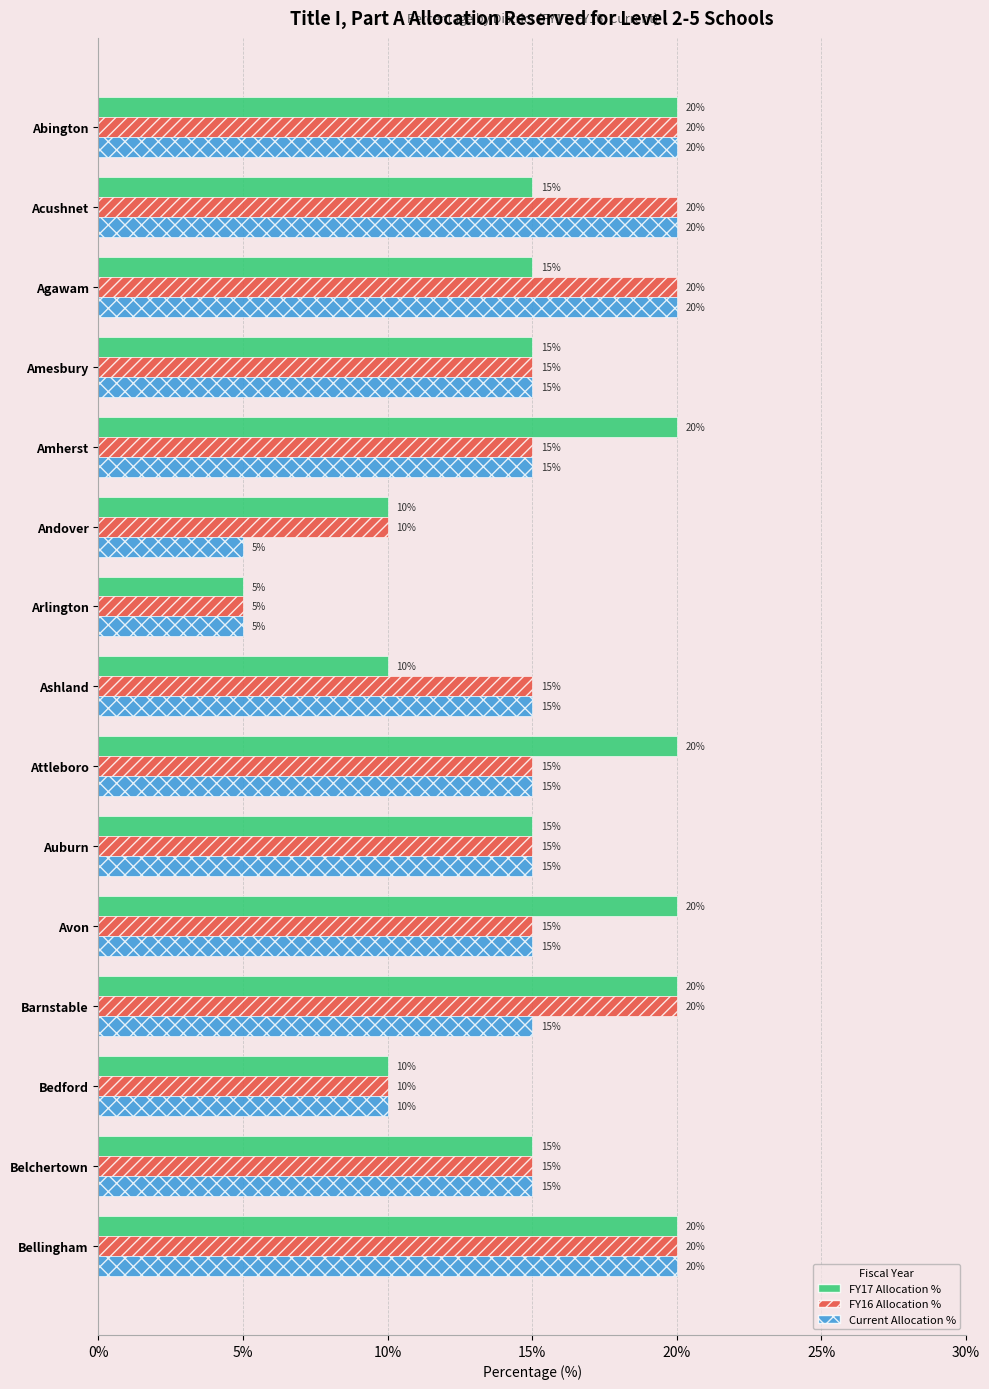

What is the average value of the Current Allocation % series?

15